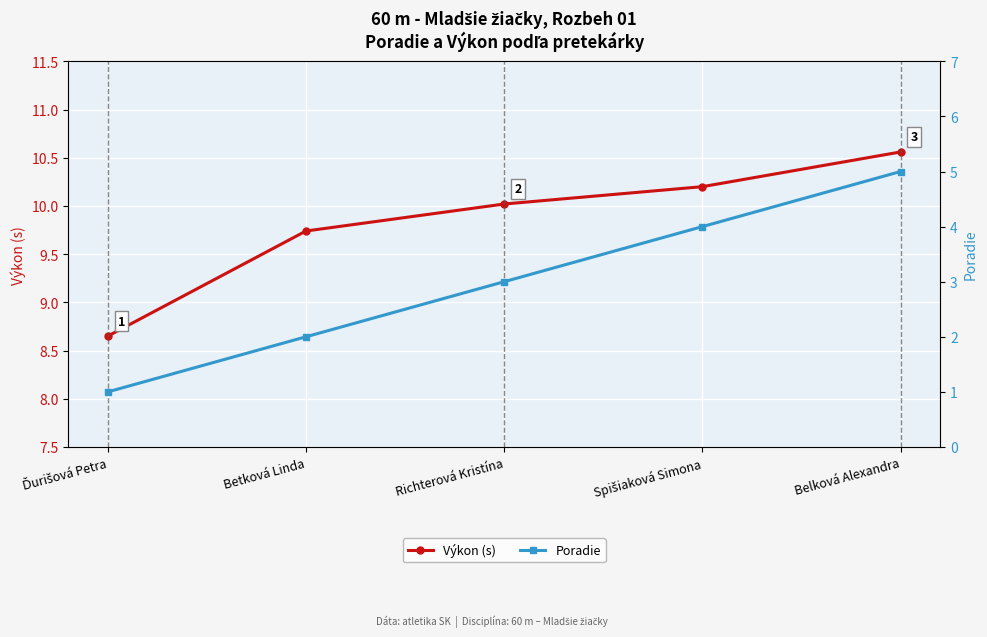

True or false: Výkon (s) and Poradie intersect in this chart.

False